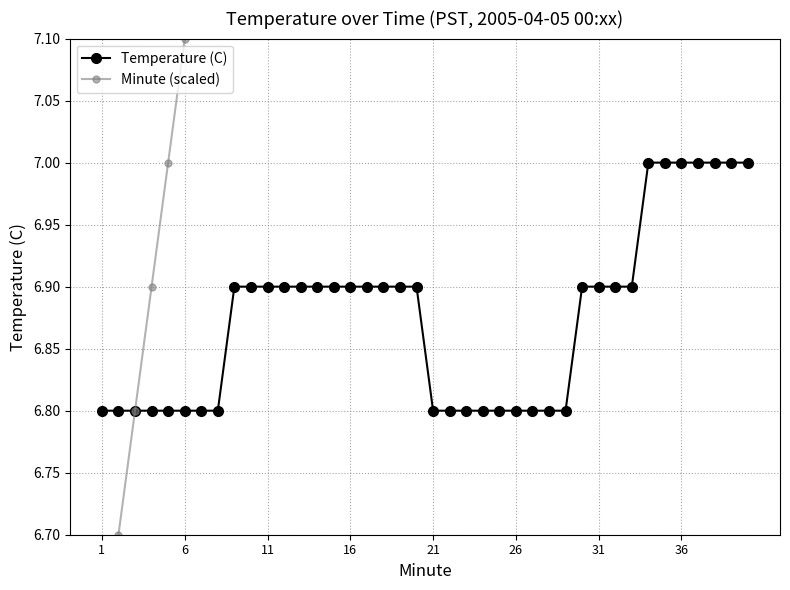

At how many categories does at least one series exceed 8?

25